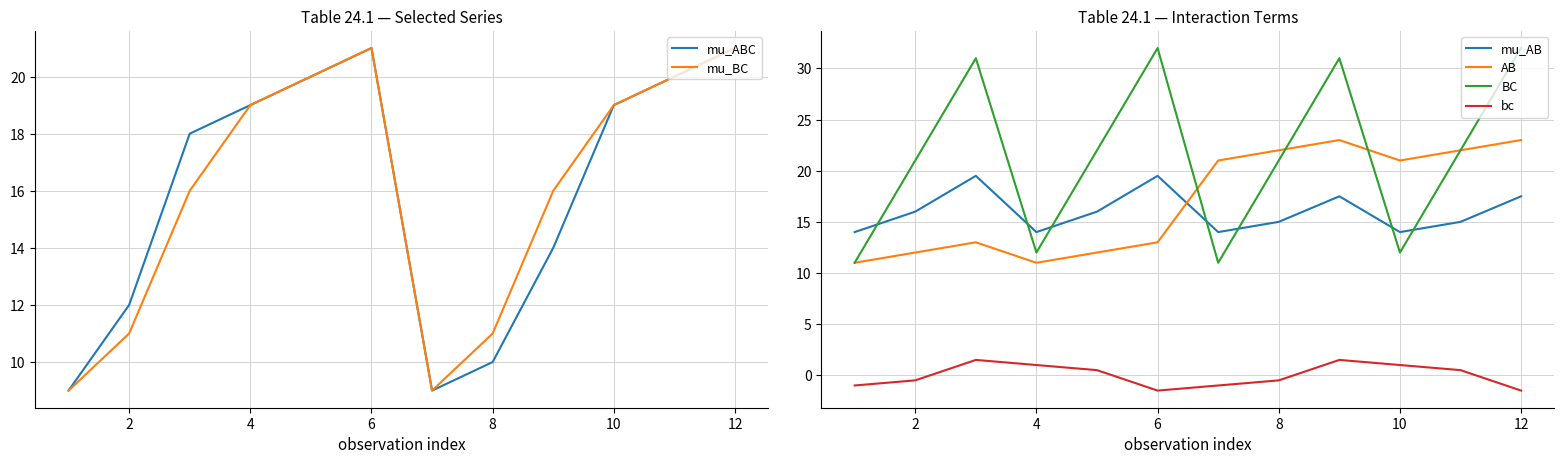

Is it true that mu_ABC equals 17 at 2?

False